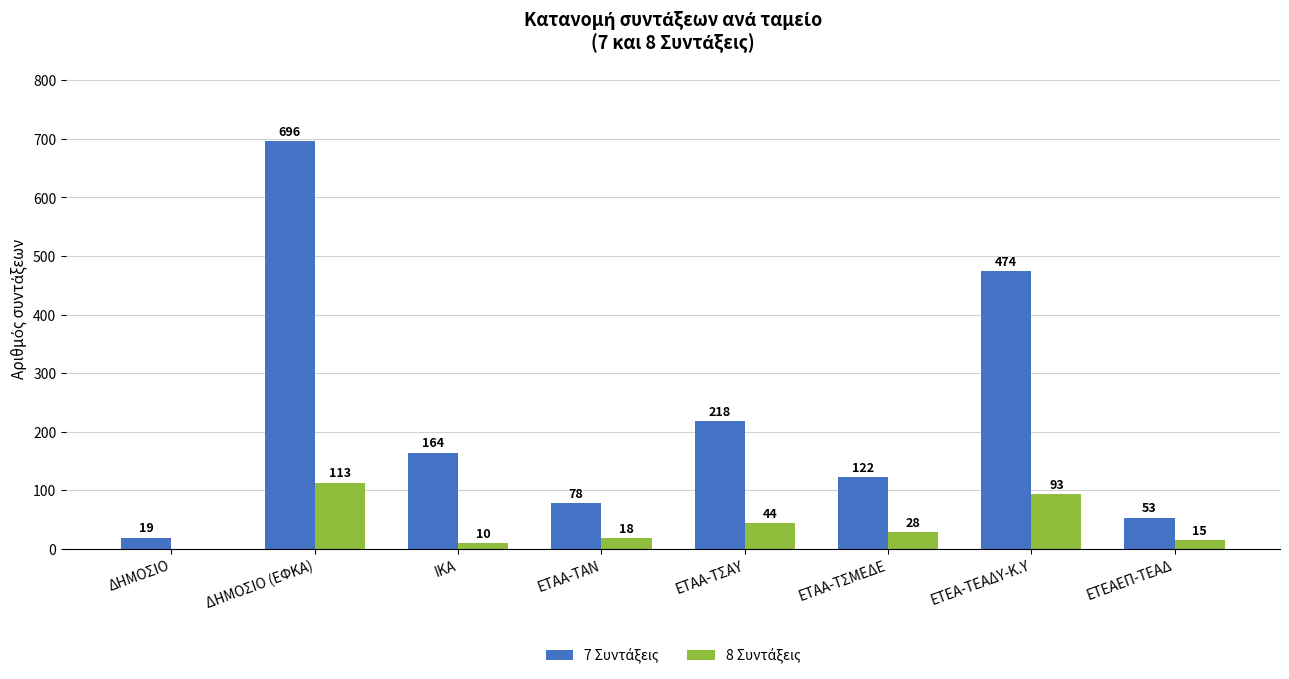

What is the greatest value displayed?

696